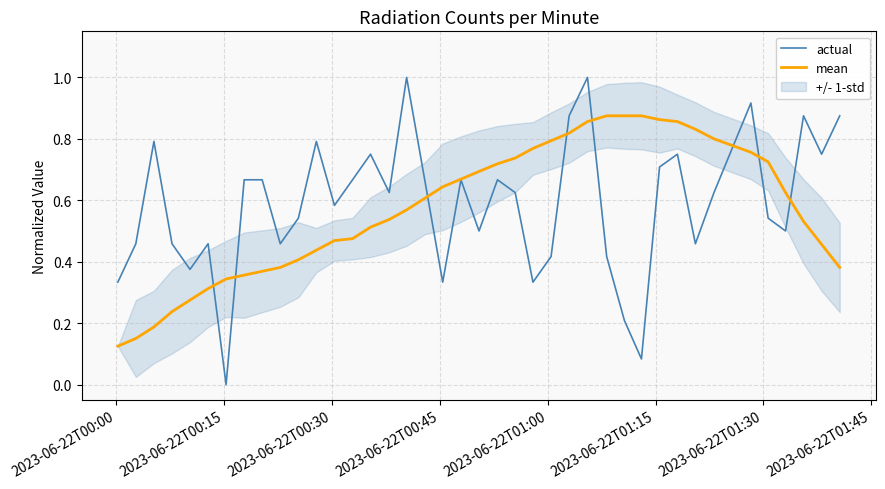

Which series ends up on top after the final intersection of actual and mean?

actual